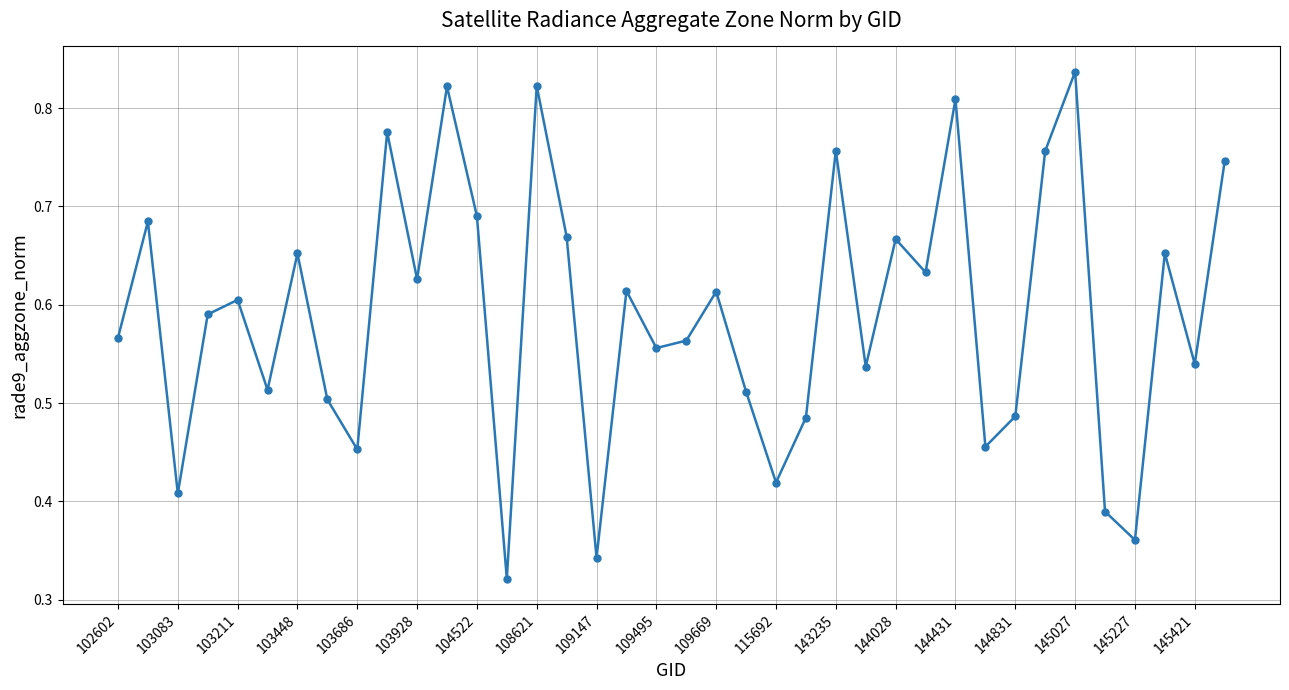

Count the values in the range 0 to 1.

38